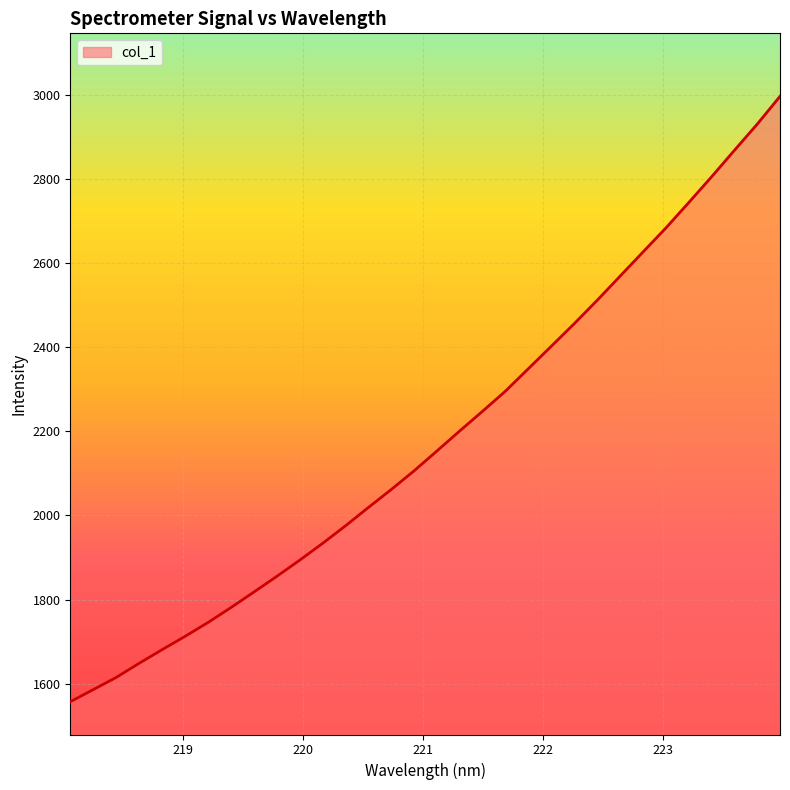

Does the chart have visible grid lines?

Yes